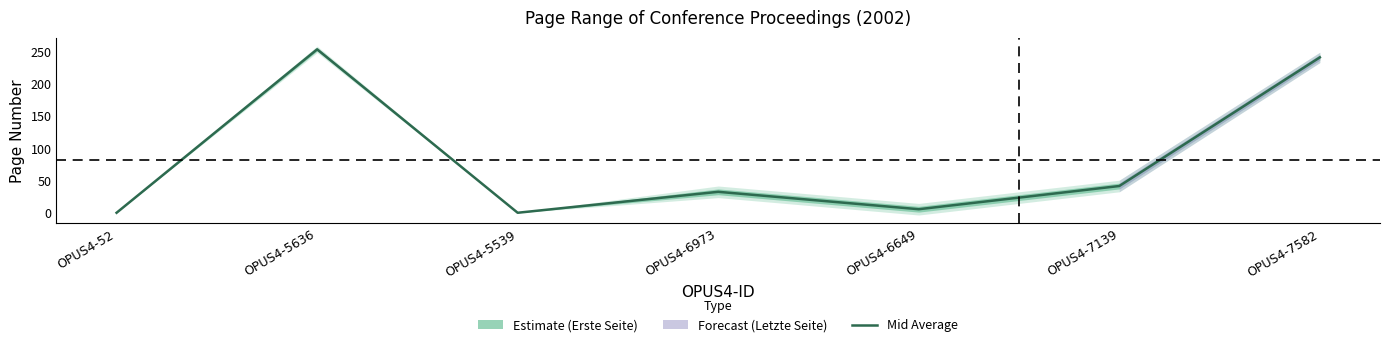

List the labels in order of value, smallest first.

OPUS4-52, OPUS4-5539, OPUS4-6649, OPUS4-6973, OPUS4-7139, OPUS4-7582, OPUS4-5636